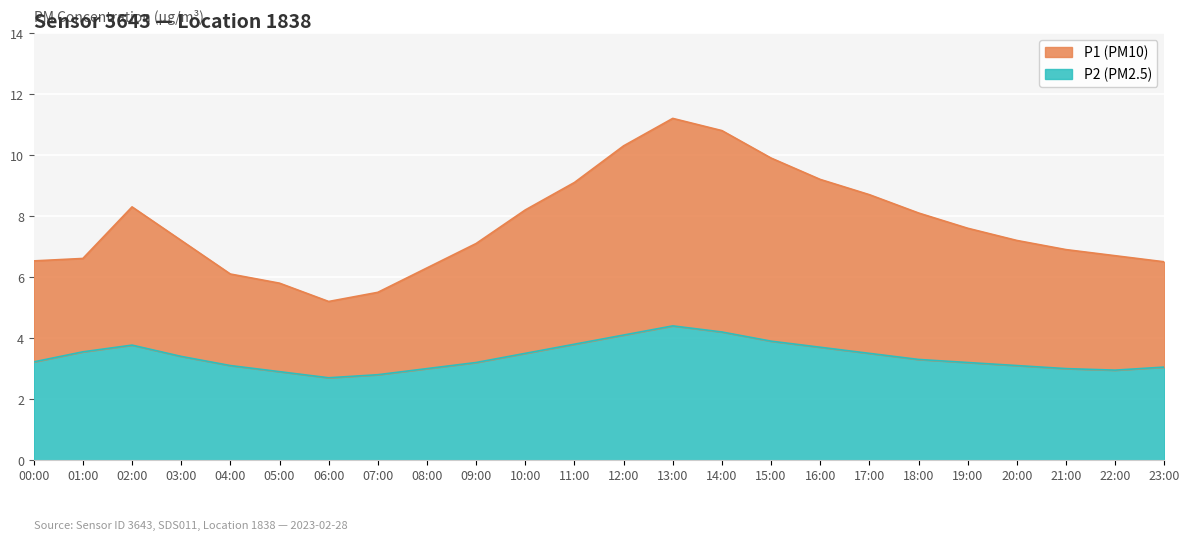

Is it true that P1 equals 1.9 at 11:00?

False